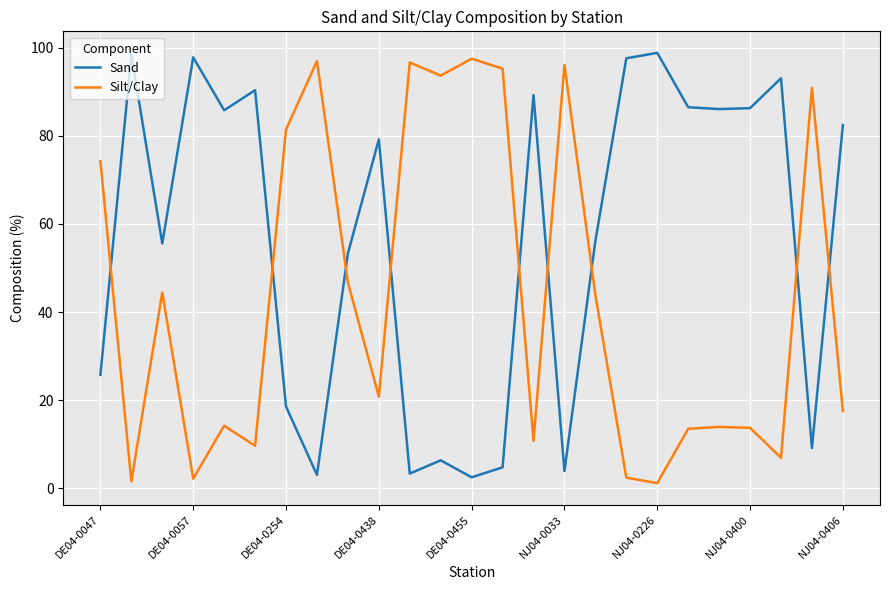

Which series has the largest total across all categories?

Sand